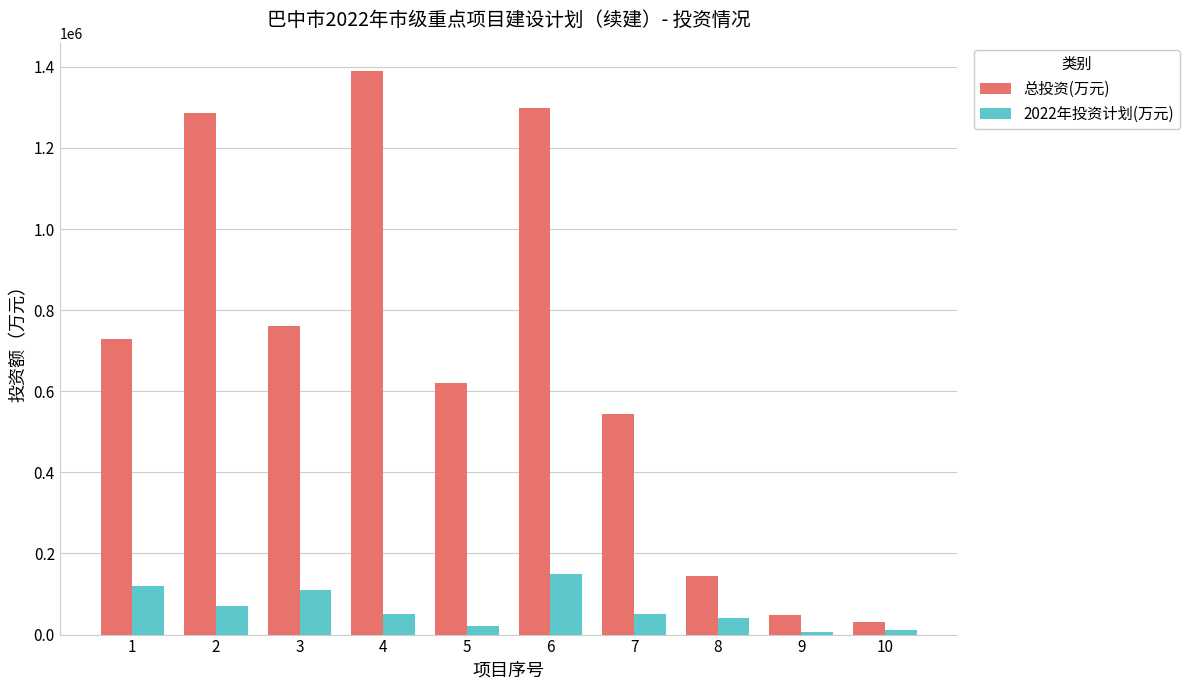

Is the value of 2022年投资计划(万元) at 10 greater than the value of 总投资(万元) at 8?

No